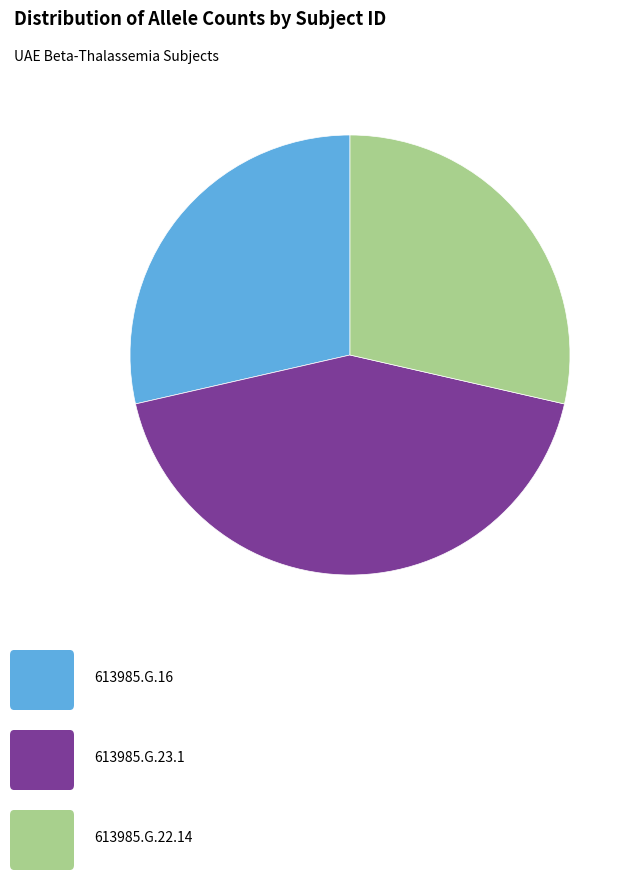

Is there any slice that represents more than half of the pie?

No